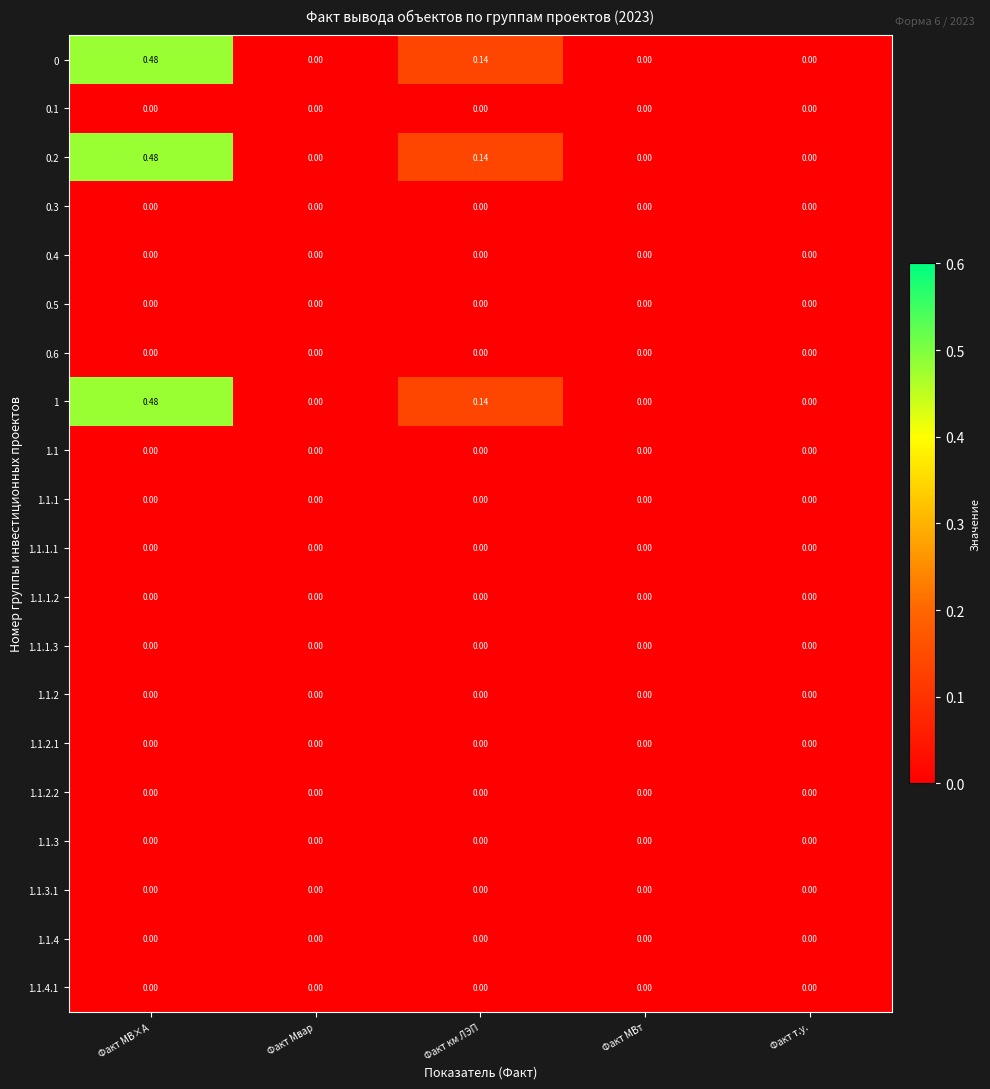

At which category is the sum across all series the highest?

Факт МВ×А